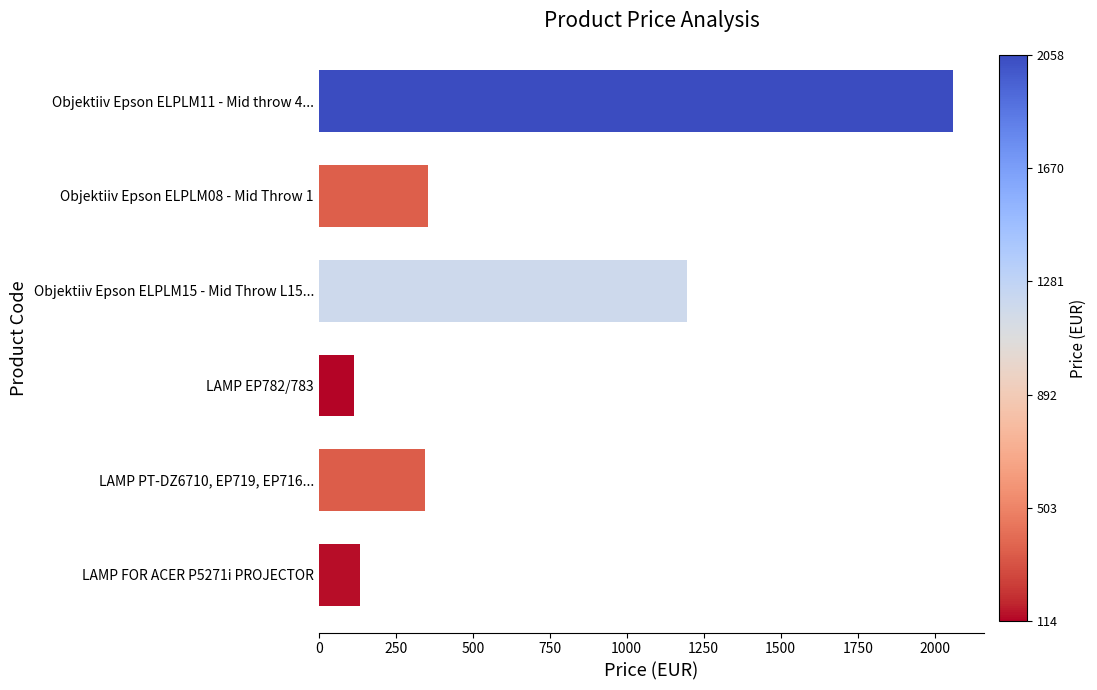

List the labels in order of value, smallest first.

LAMP EP782/783, LAMP FOR ACER P5271i PROJECTOR, LAMP PT-DZ6710, EP719, EP716..., Objektiiv Epson ELPLM08 - Mid Throw 1, Objektiiv Epson ELPLM15 - Mid Throw L15..., Objektiiv Epson ELPLM11 - Mid throw 4...